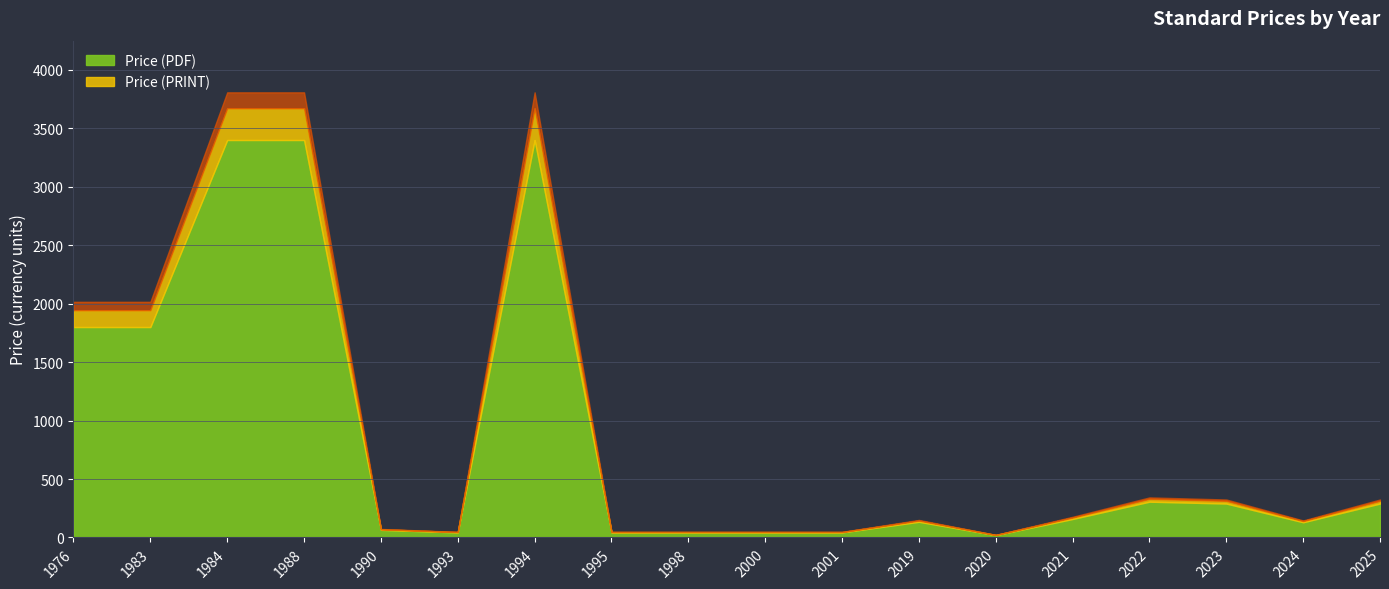

At 1983, list the series in order from largest to smallest.

Price (PDF), Price (PRINT)